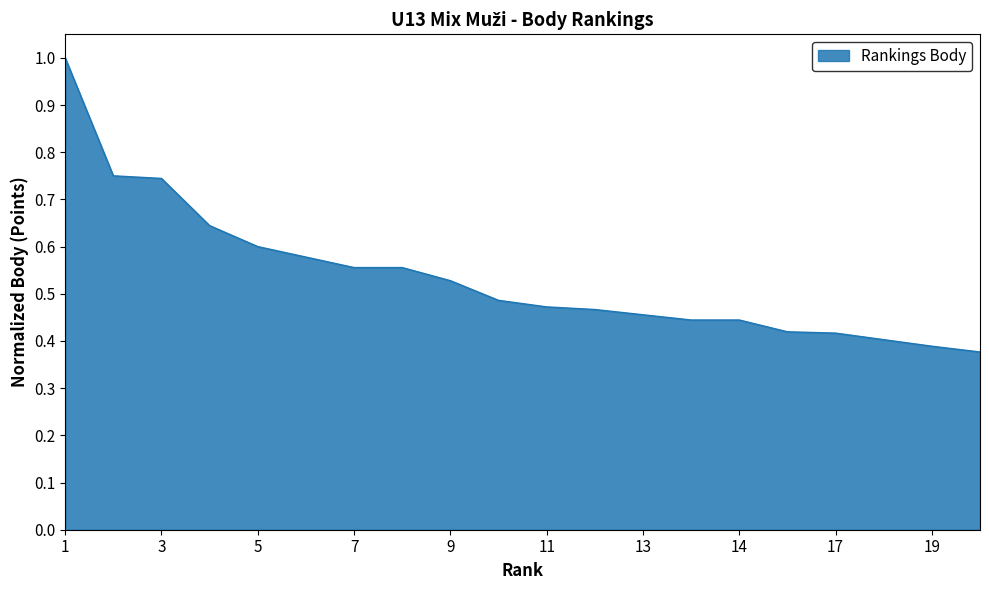

What is the greatest value displayed?

1.0